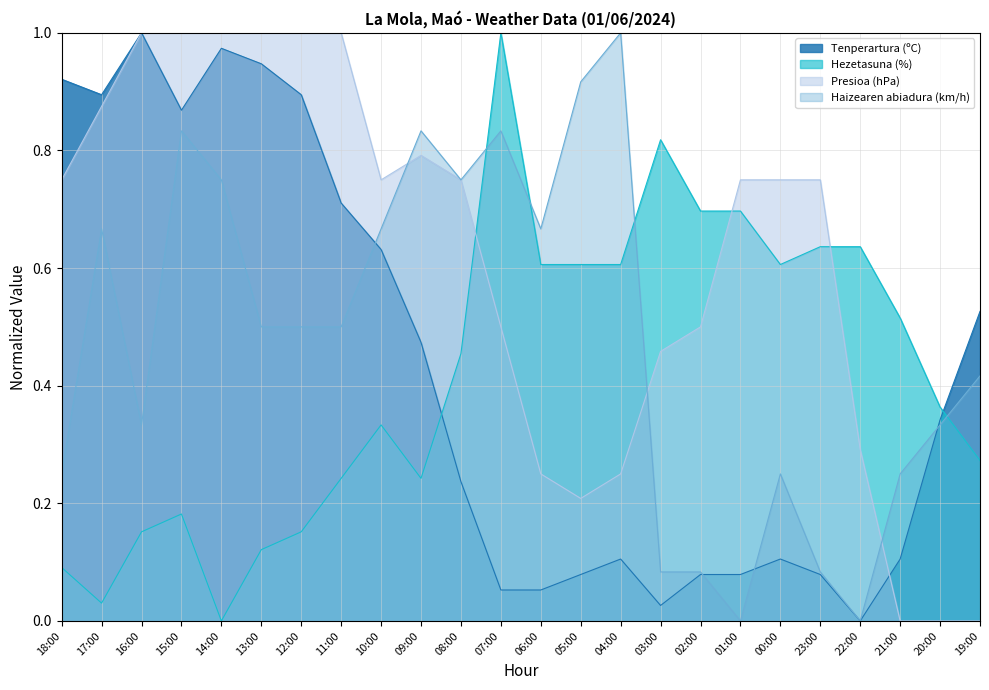

Is it true that Tenperartura (ºC) equals 0.9 at 15:00?

True